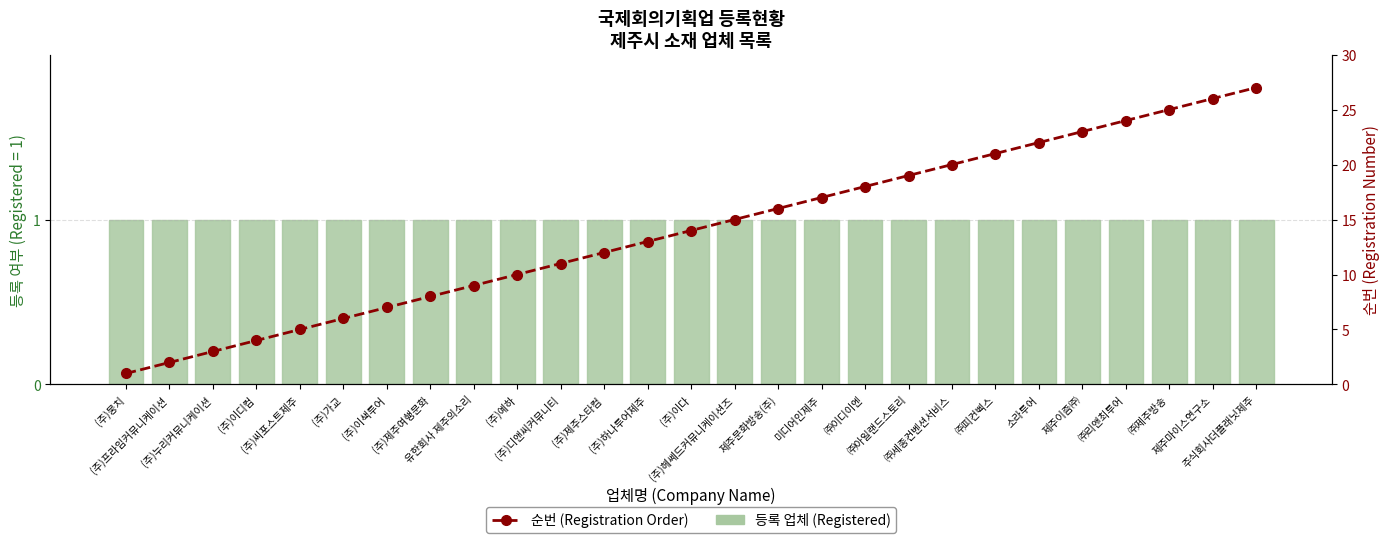

How many values in the 순번 (Registration Order) series are below 14?

13